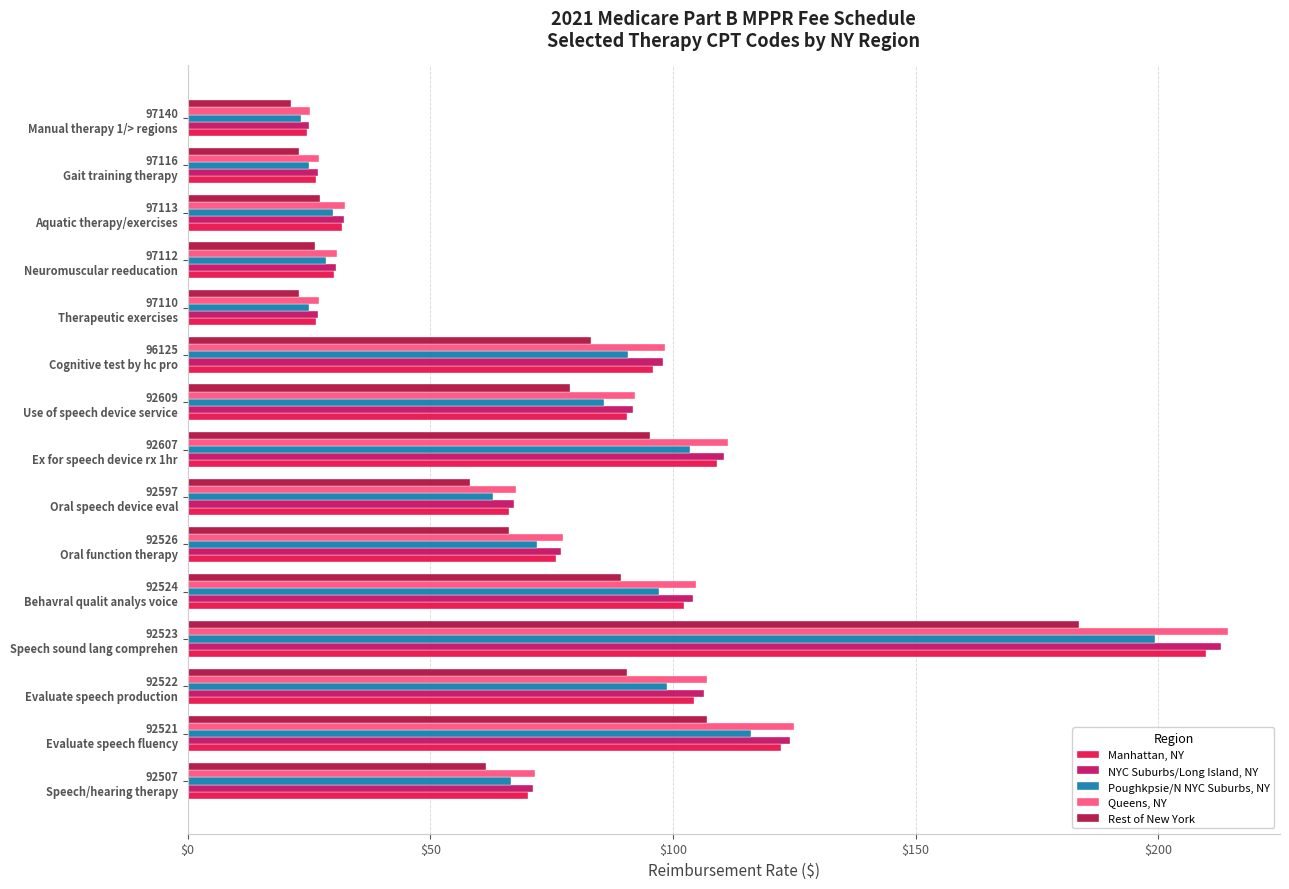

Which series has the largest range (max minus min)?

Queens, NY